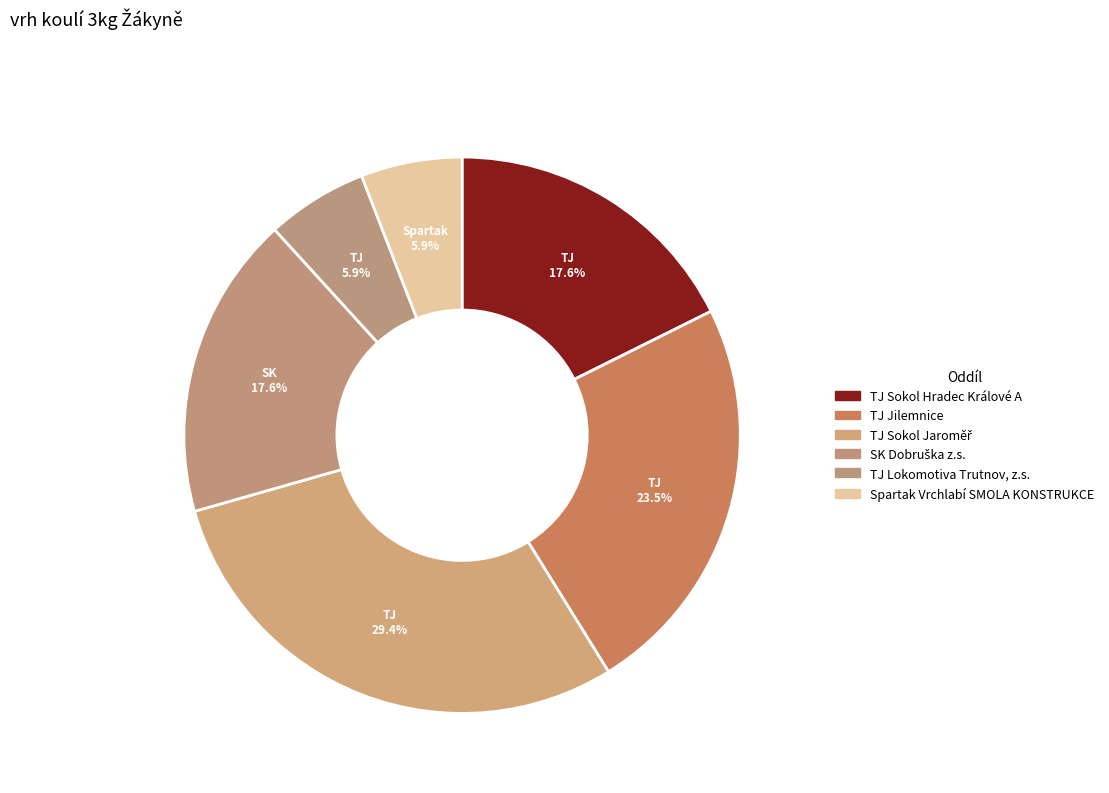

Which has a higher value, TJ Jilemnice or SK Dobruška z.s.?

TJ Jilemnice